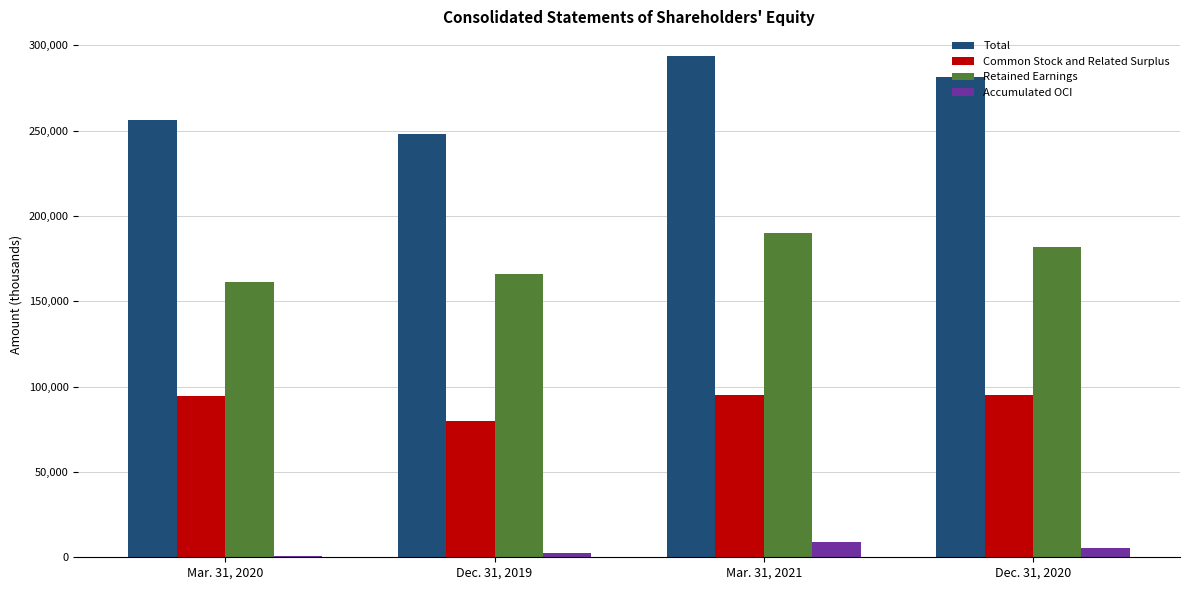

Between Mar. 31, 2020 and Mar. 31, 2021, which series saw the biggest shift?

Total